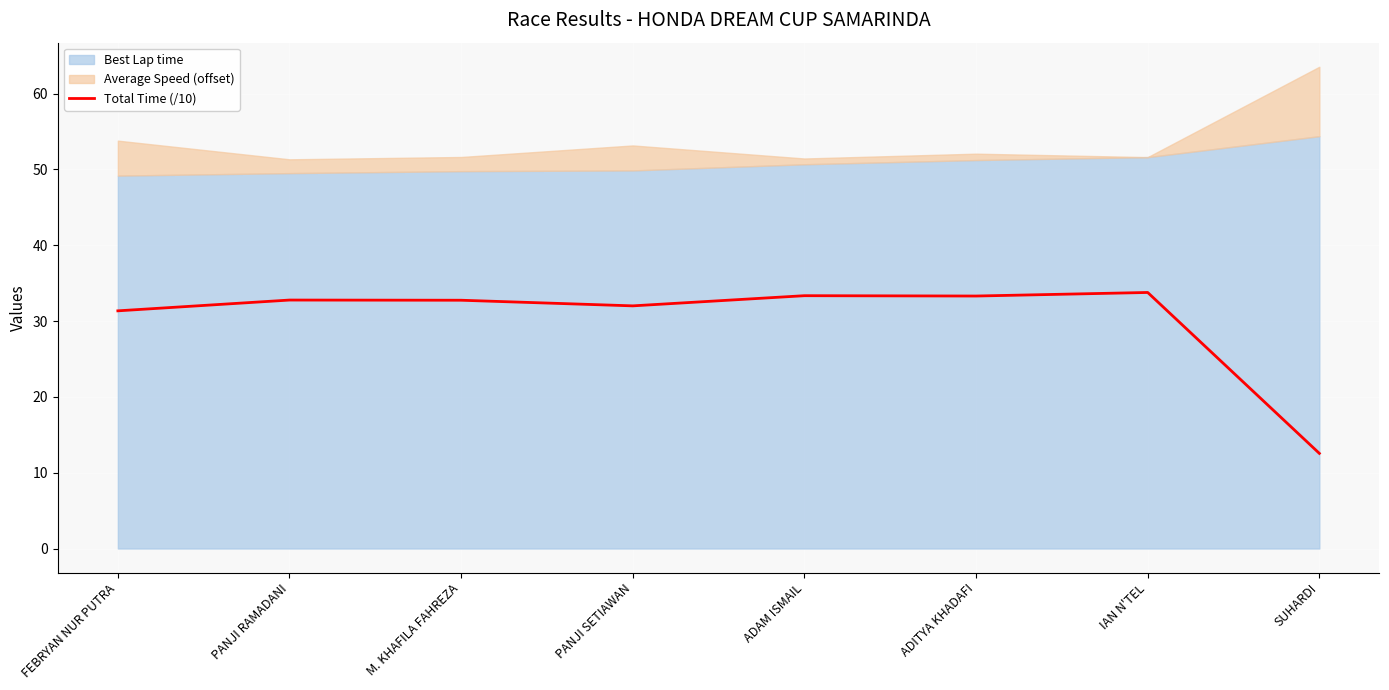

What is the label of the 7th point from the right?

PANJI RAMADANI